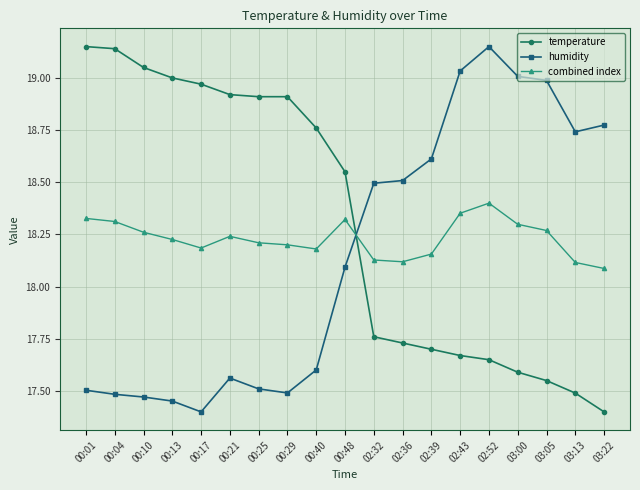

What is the difference between the highest and lowest values at 00:10?

1.6